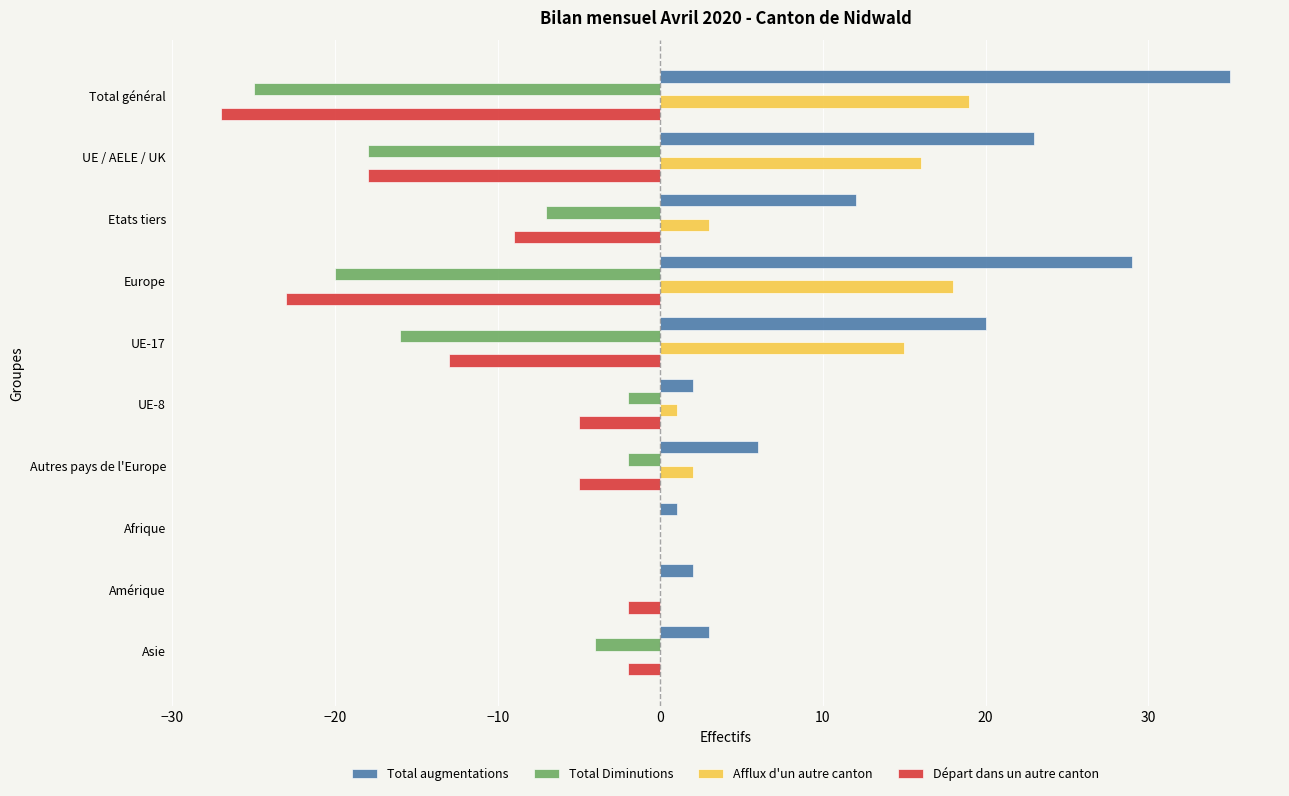

What is the sum of all Départ dans un autre canton values?

-104